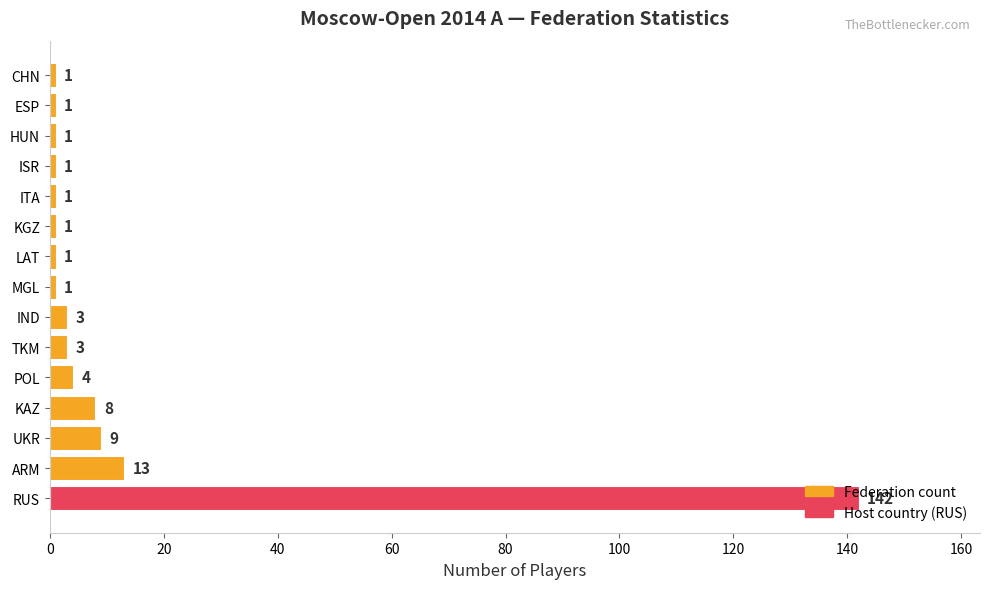

Approximately how many times larger is the value at HUN compared to KGZ?

1.0